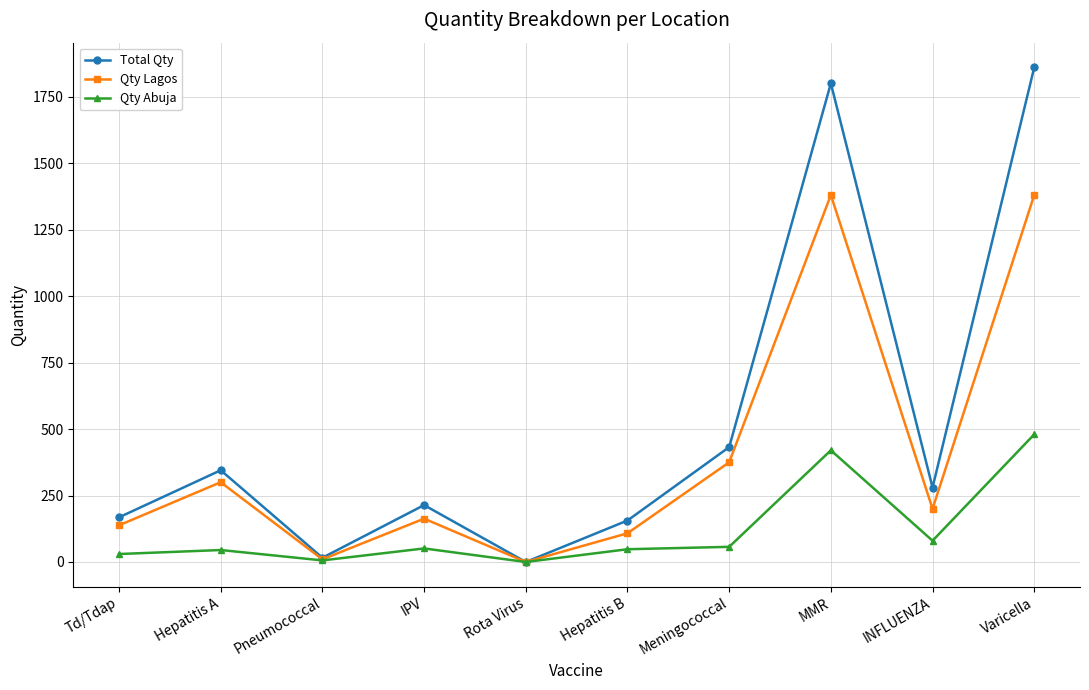

How many interior local valleys does the Total Qty series have?

3